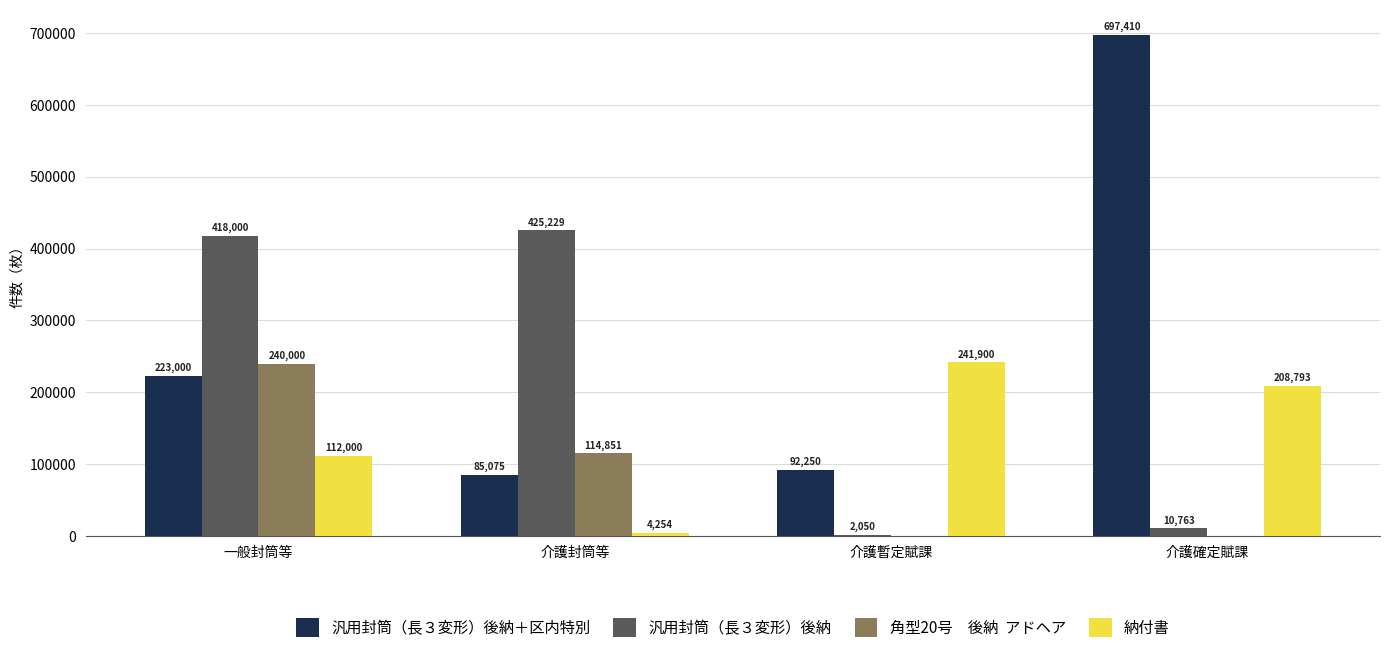

Count the number of data series in this chart.

4